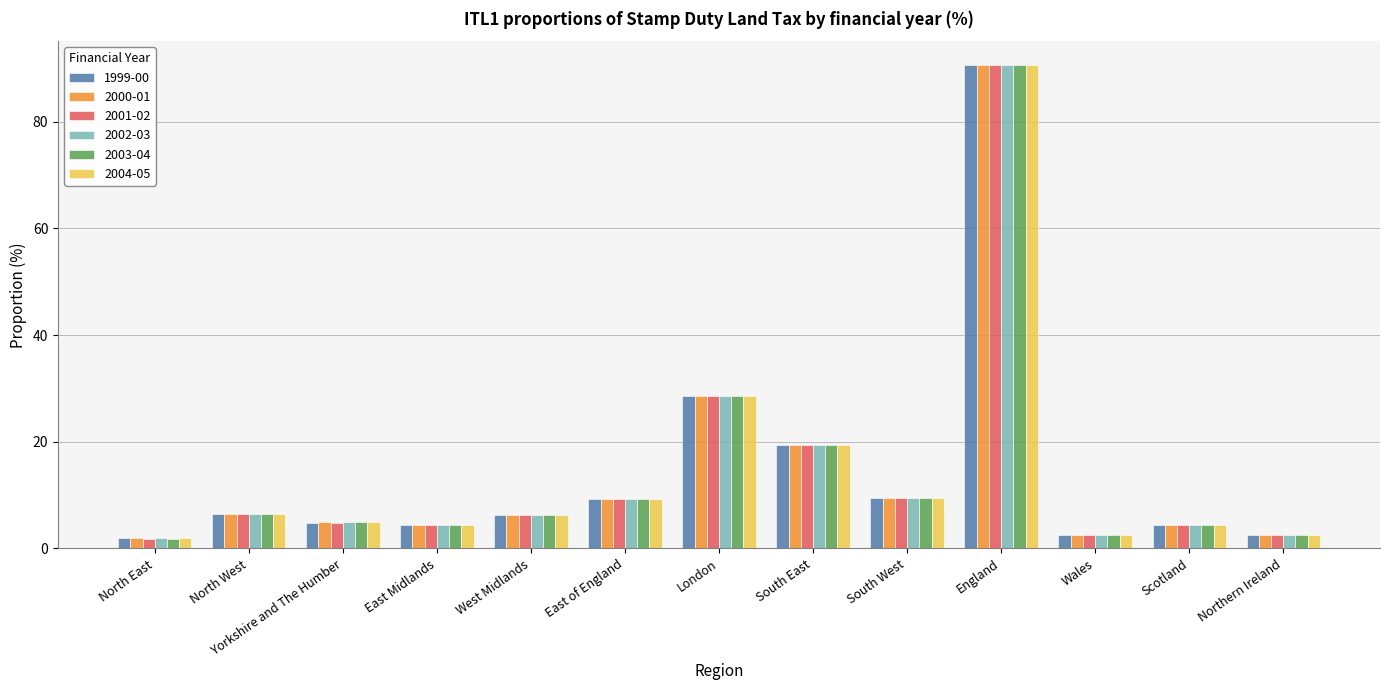

Which series has the largest range (max minus min)?

2002-03